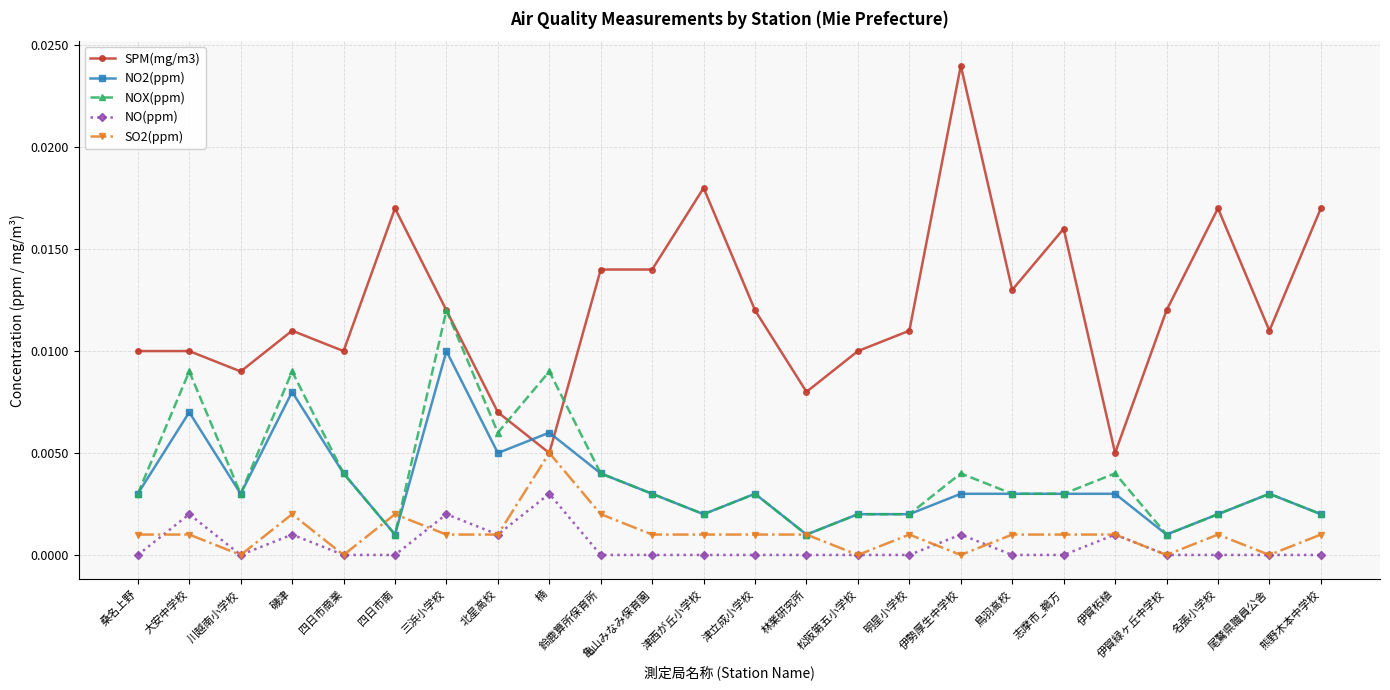

Rank the series by their maximum value, from highest to lowest.

SPM(mg/m3), NOX(ppm), NO2(ppm), SO2(ppm), NO(ppm)